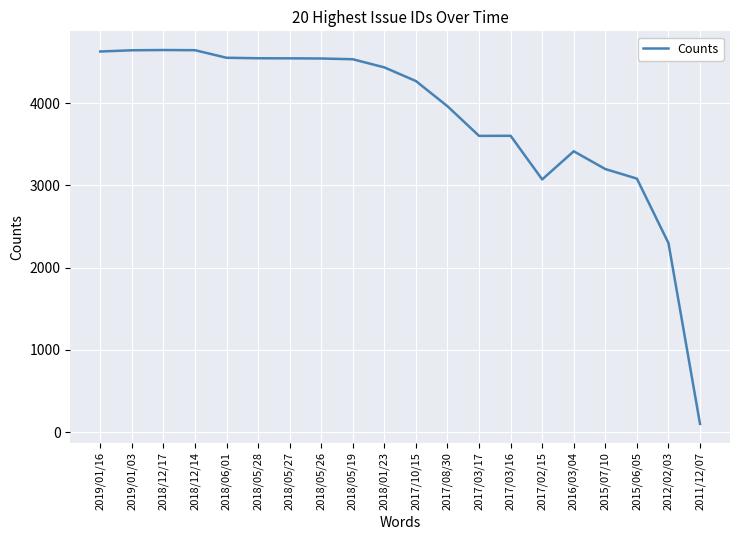

Does the chart have visible grid lines?

Yes